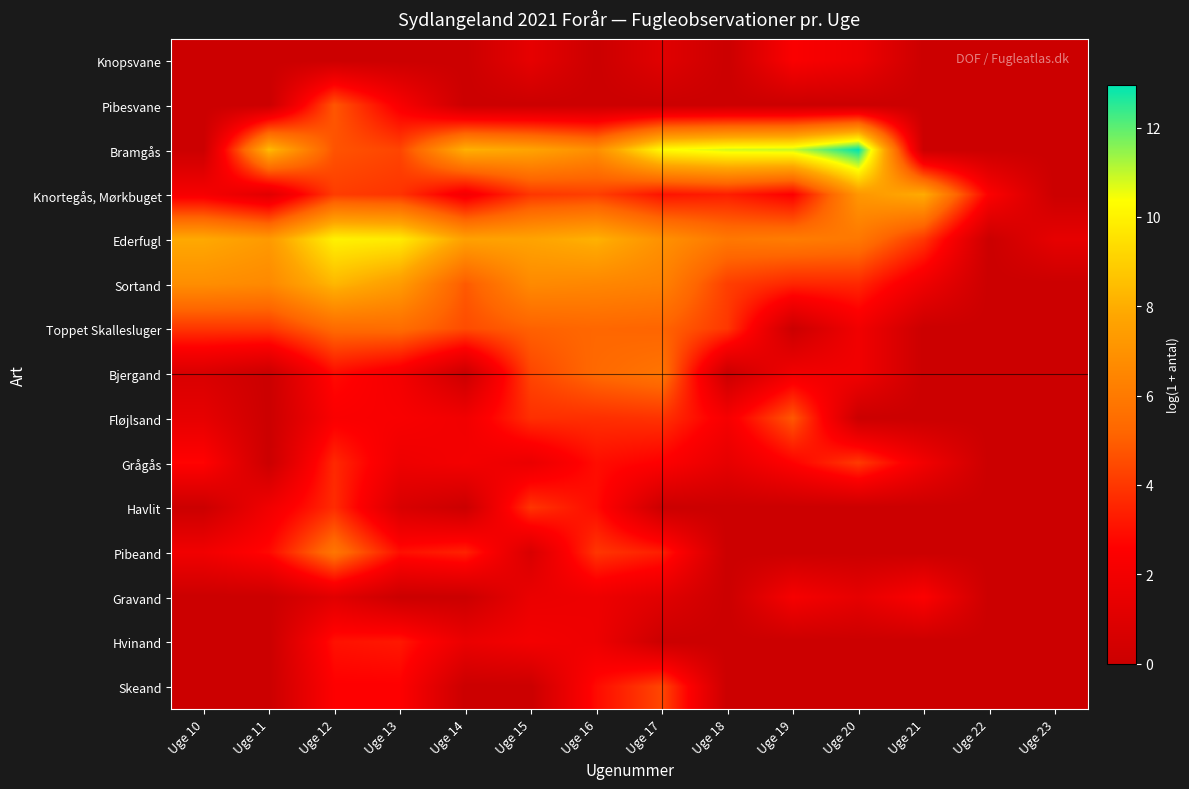

What is the total value across all series at Uge 13?

48.8